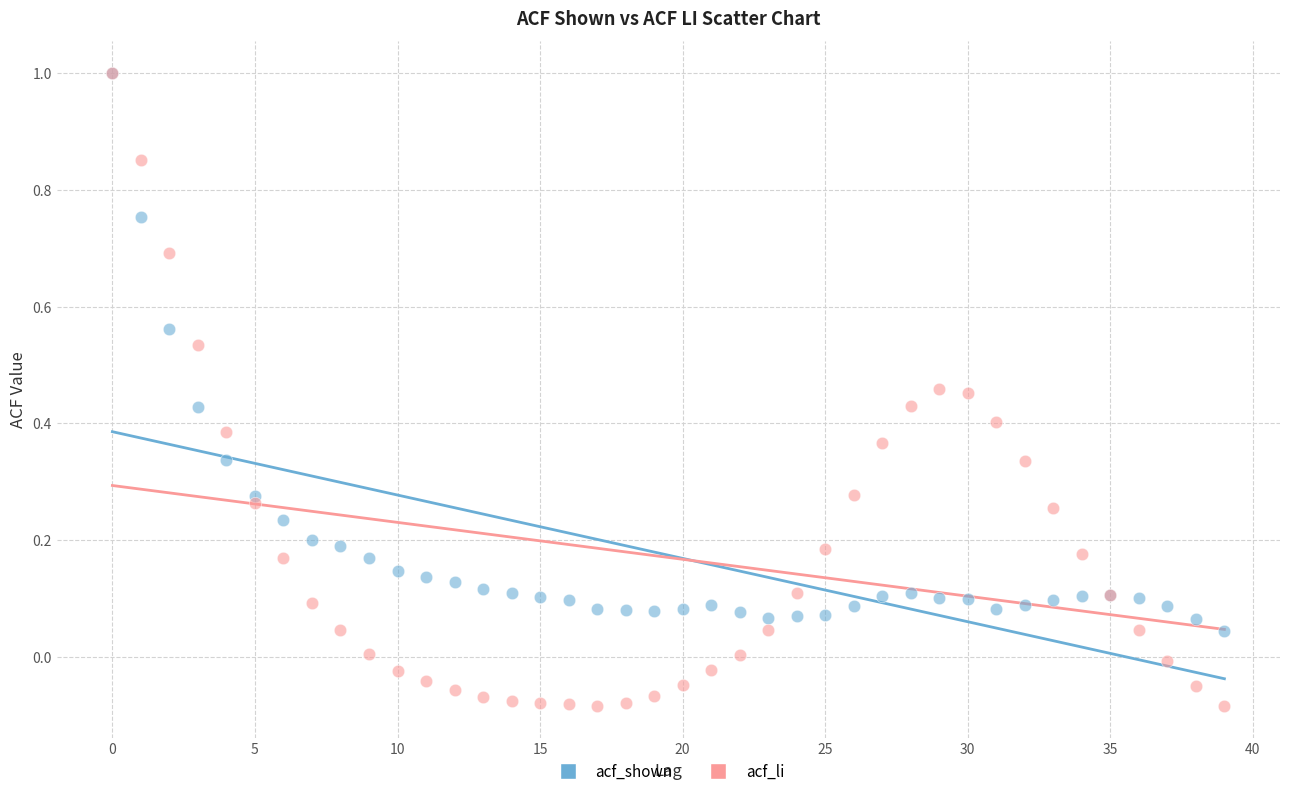

What are all the series names shown in the legend?

acf_shown, acf_li